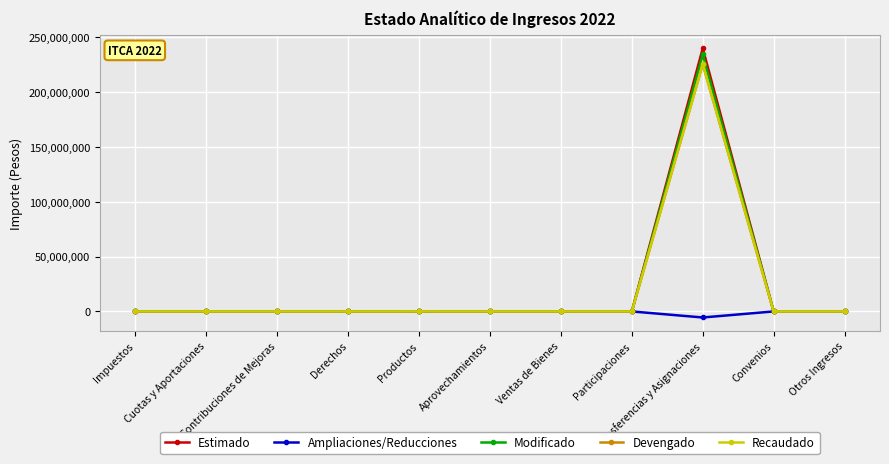

True or false: Ampliaciones/Reducciones and Modificado intersect in this chart.

False